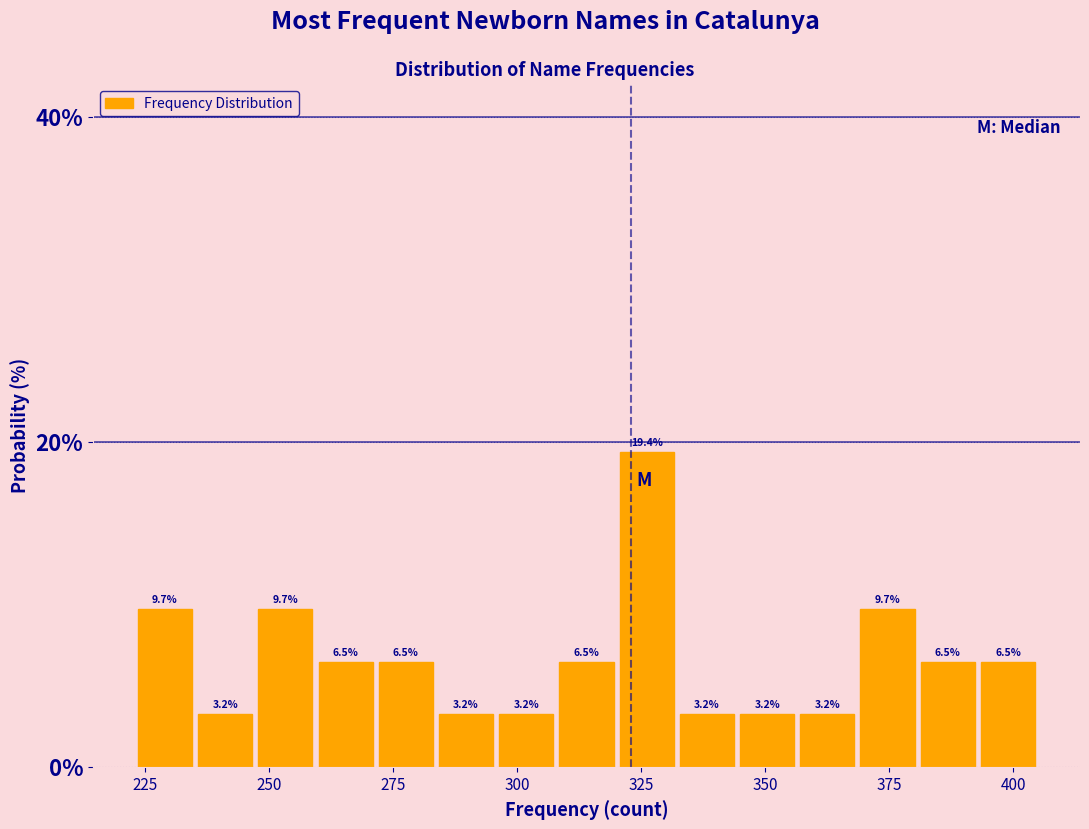

Read against the x-axis, roughly where is the centre of the tallest bar?

325